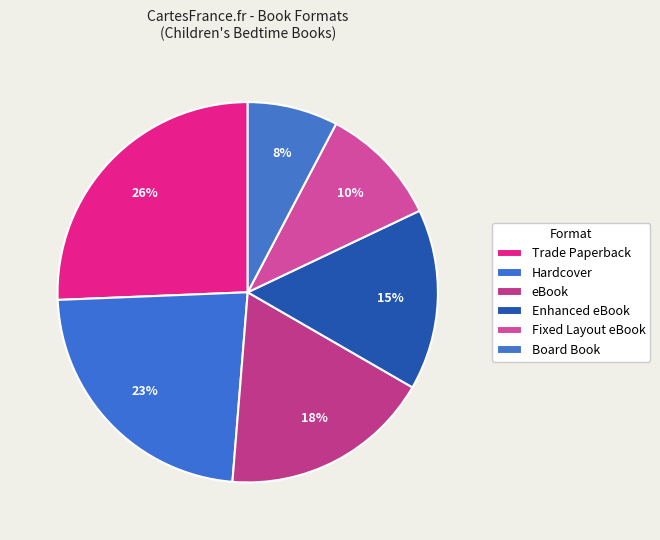

What is the smallest slice in the pie chart?

Board Book